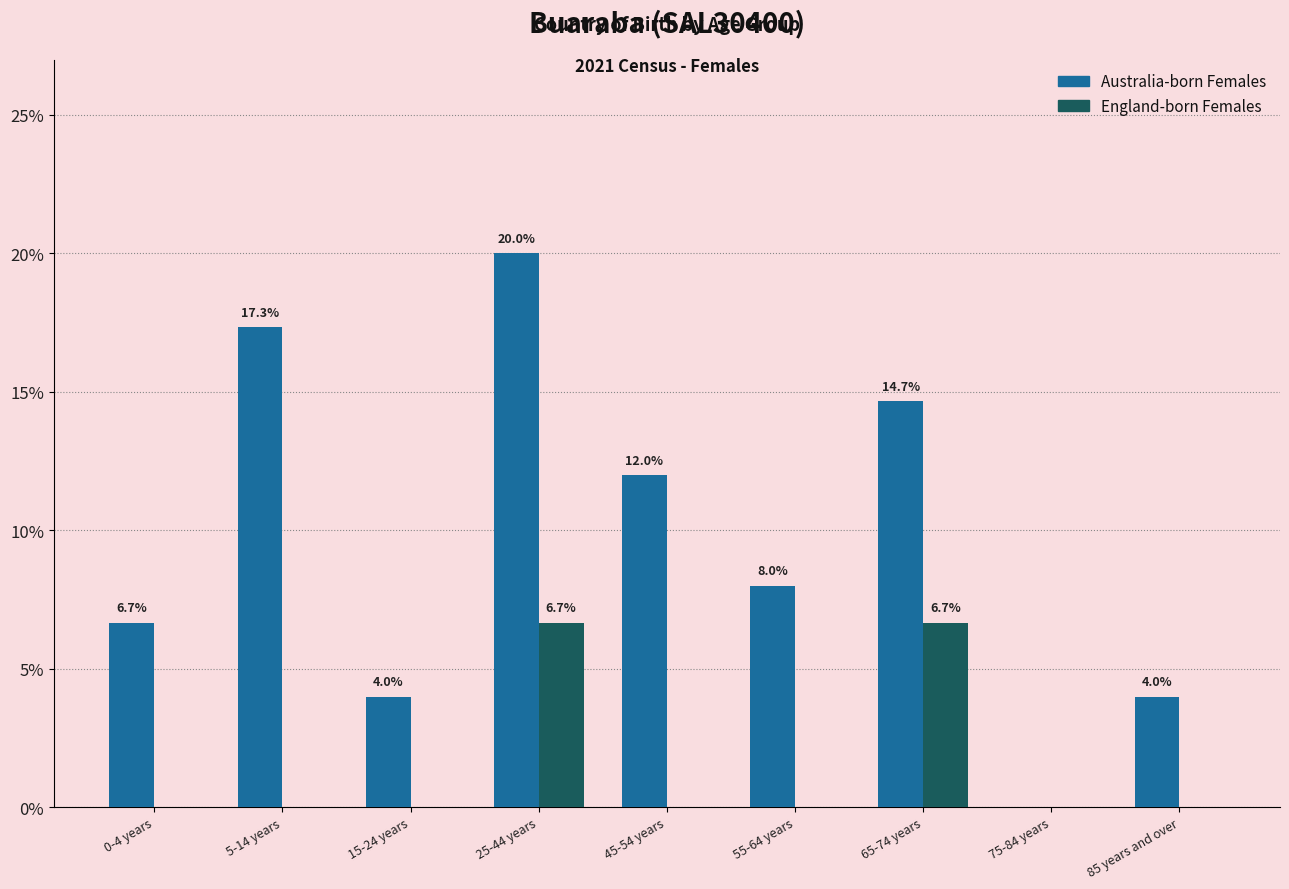

Reading left to right, list all the values displayed in this chart.

Australia-born Females: 0-4 years=6.7	5-14 years=17.3	15-24 years=4.0	25-44 years=20.0	45-54 years=12.0	55-64 years=8.0	65-74 years=14.7	75-84 years=0.0	85 years and over=4.0
England-born Females: 0-4 years=0.0	5-14 years=0.0	15-24 years=0.0	25-44 years=6.7	45-54 years=0.0	55-64 years=0.0	65-74 years=6.7	75-84 years=0.0	85 years and over=0.0